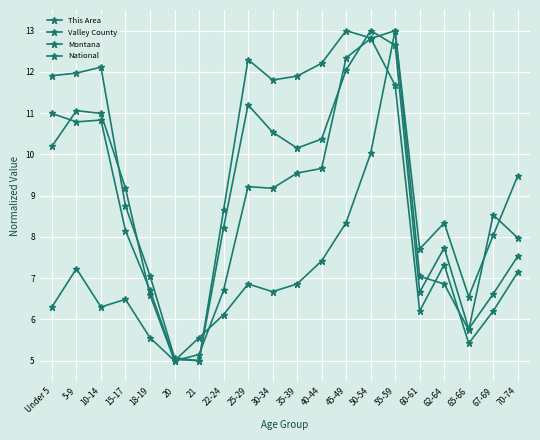

Does the chart have visible grid lines?

Yes